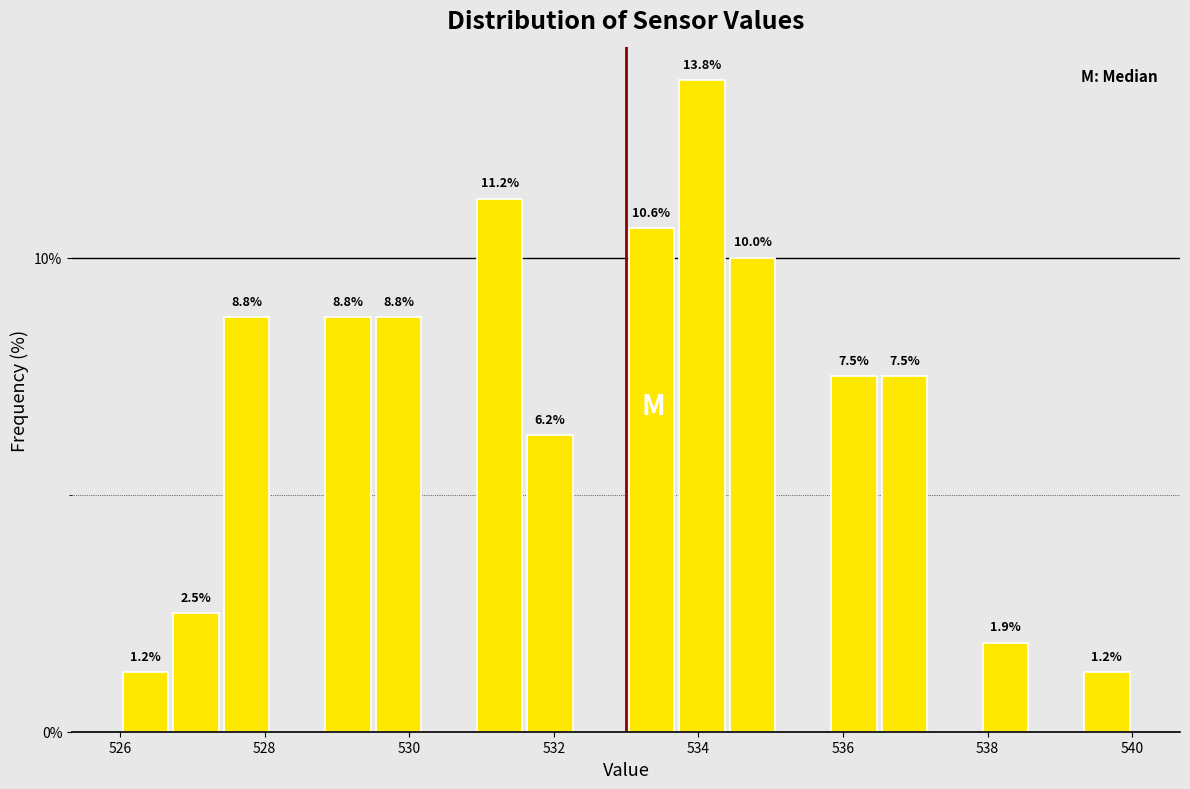

Read against the x-axis, roughly where is the centre of the tallest bar?

534.0